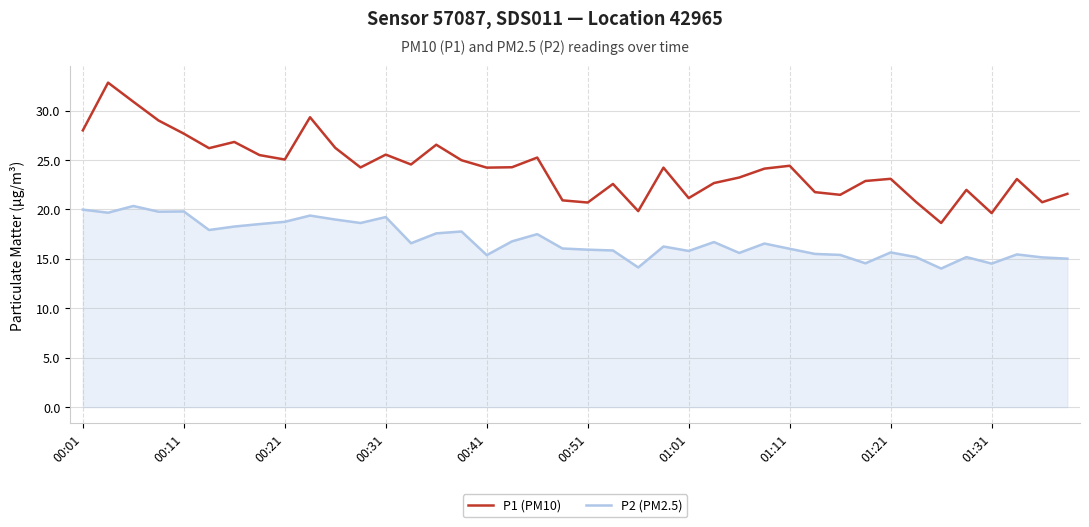

Rank the series by their maximum value, from highest to lowest.

P1 (PM10), P2 (PM2.5)